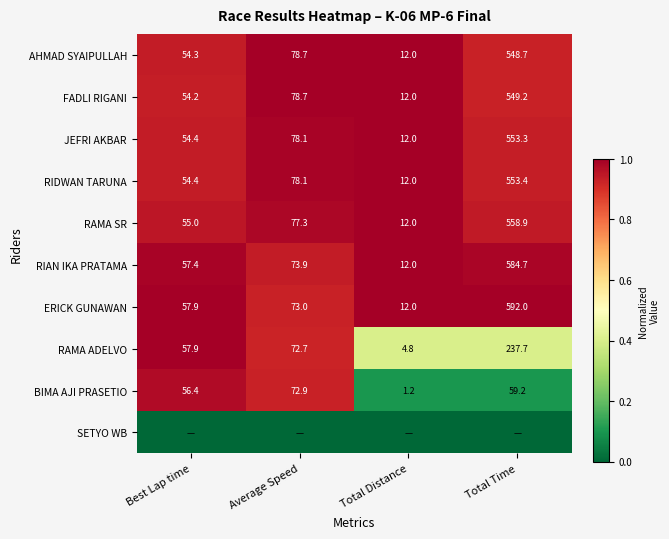

What is the lowest value of the RAMA SR series?

12.0